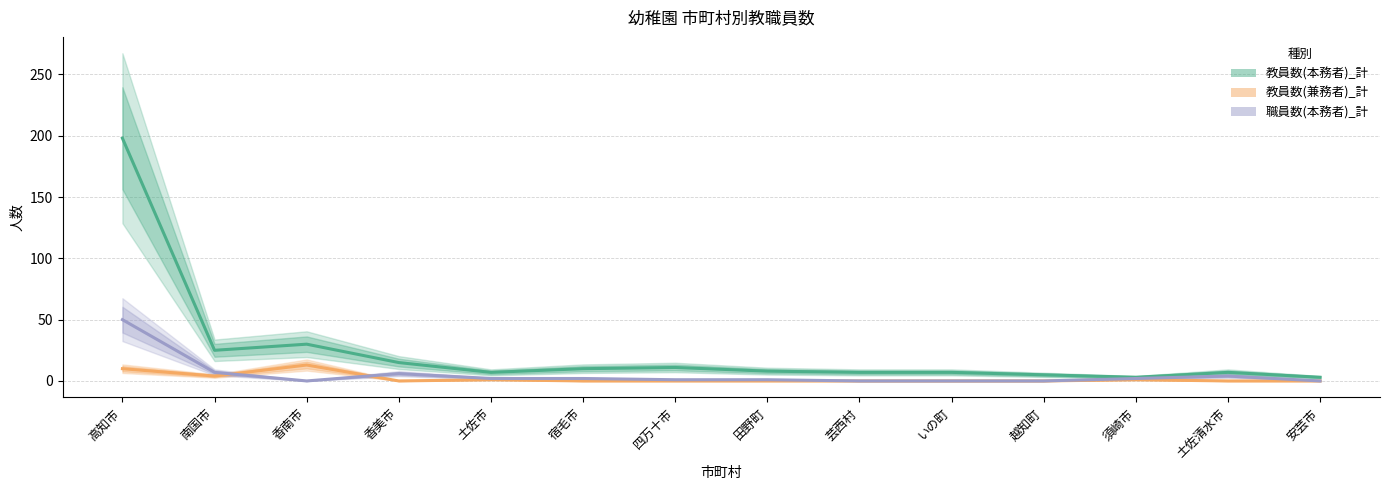

True or false: 職員数(本務者)_計 and 教員数(兼務者)_計 cross at least once.

True